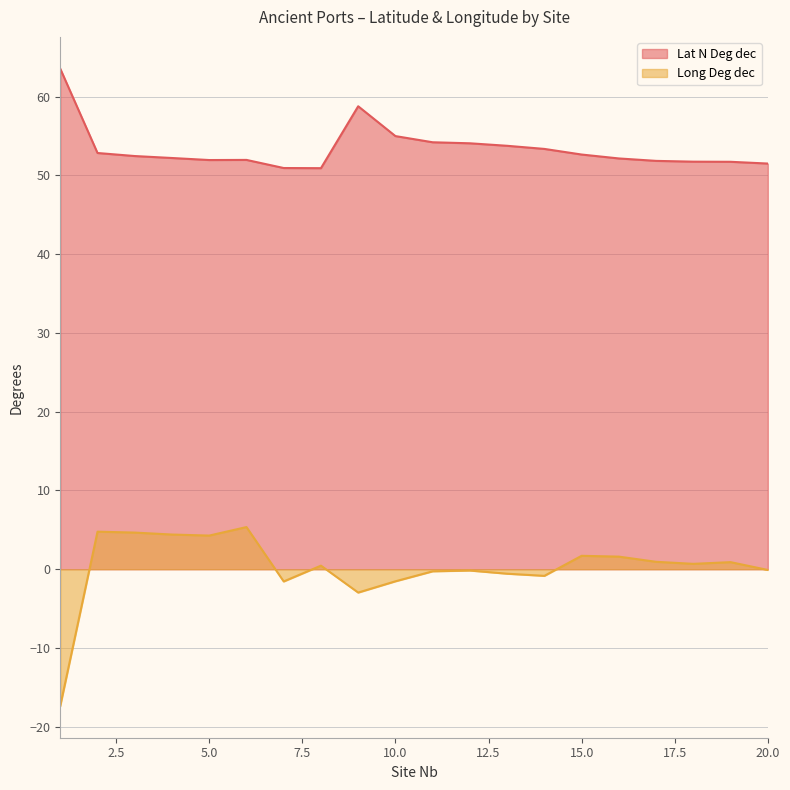

Which series changed the most between 18 and 19?

Long Deg dec